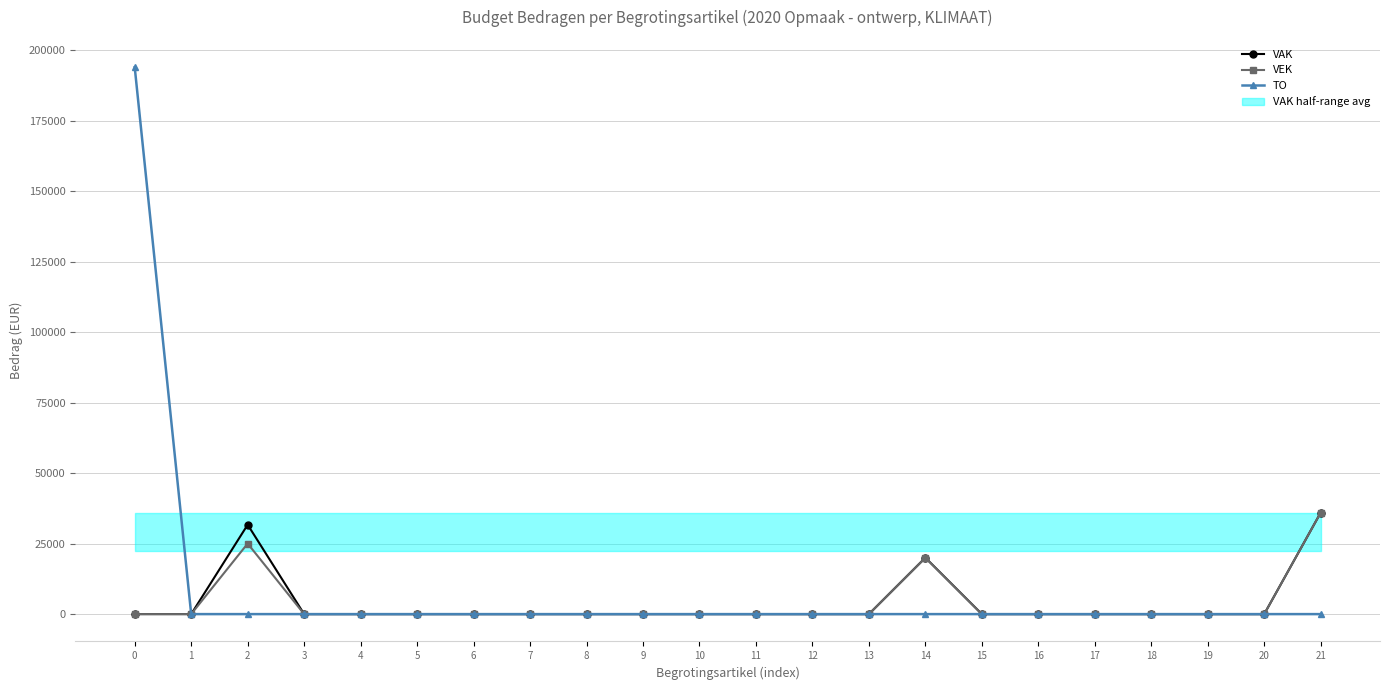

The TO series shows 0 at 15. True or false?

True